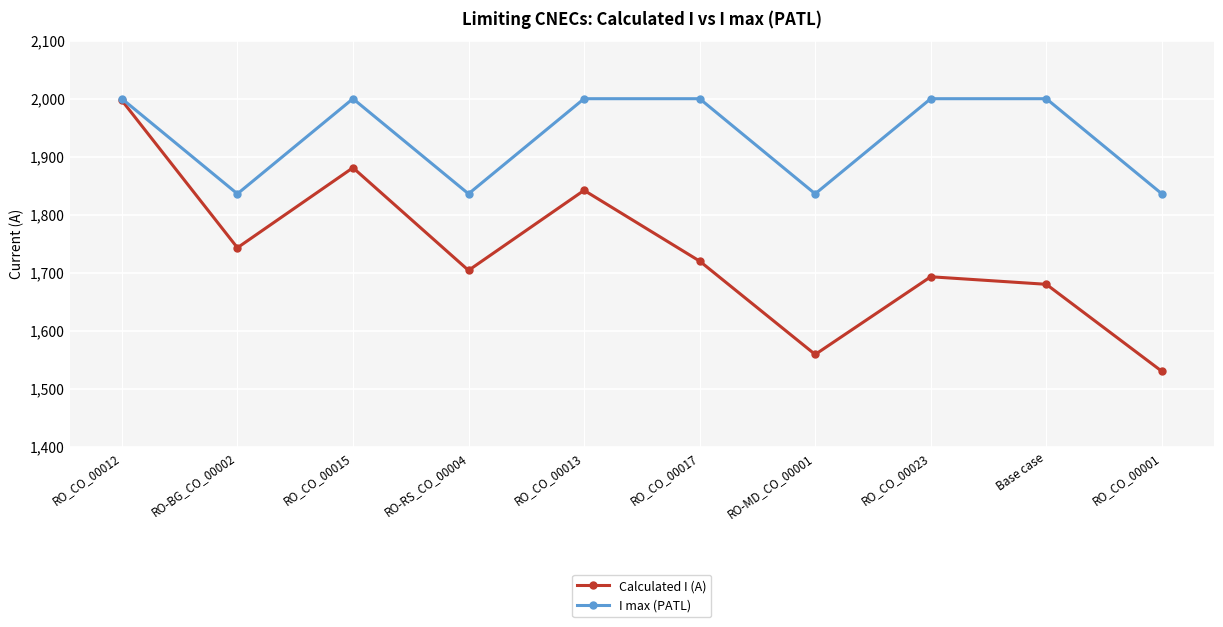

Reading left to right, extract all data points from this chart.

Calculated I (A): RO_CO_00012=1997	RO-BG_CO_00002=1743	RO_CO_00015=1881	RO-RS_CO_00004=1704	RO_CO_00013=1842	RO_CO_00017=1720	RO-MD_CO_00001=1559	RO_CO_00023=1693	Base case=1680	RO_CO_00001=1530
I max (PATL): RO_CO_00012=2000	RO-BG_CO_00002=1836	RO_CO_00015=2000	RO-RS_CO_00004=1836	RO_CO_00013=2000	RO_CO_00017=2000	RO-MD_CO_00001=1836	RO_CO_00023=2000	Base case=2000	RO_CO_00001=1836